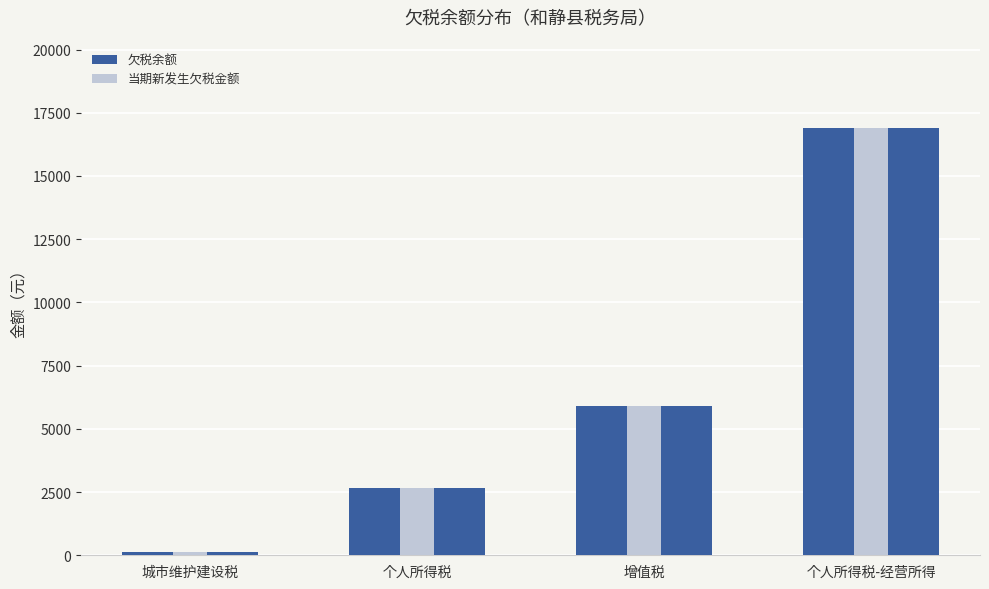

What is the difference between the 当期新发生欠税金额 values at 个人所得税 and 个人所得税-经营所得?

14238.2